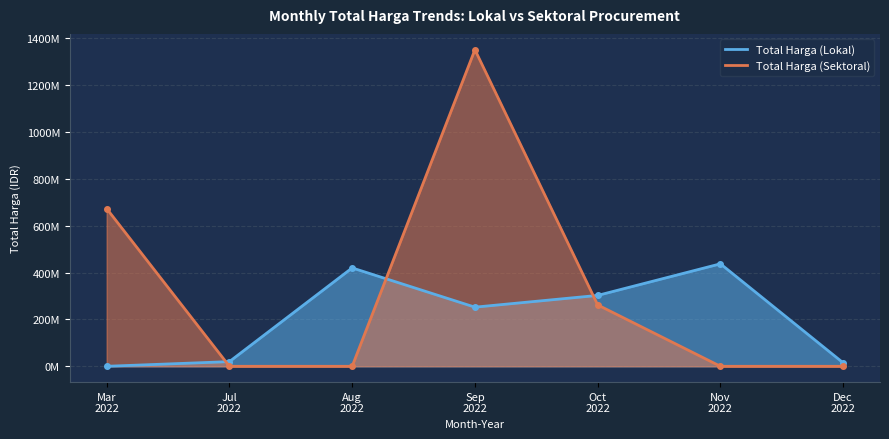

List the series in order of their overall mean, lowest first.

Total Harga (Lokal), Total Harga (Sektoral)